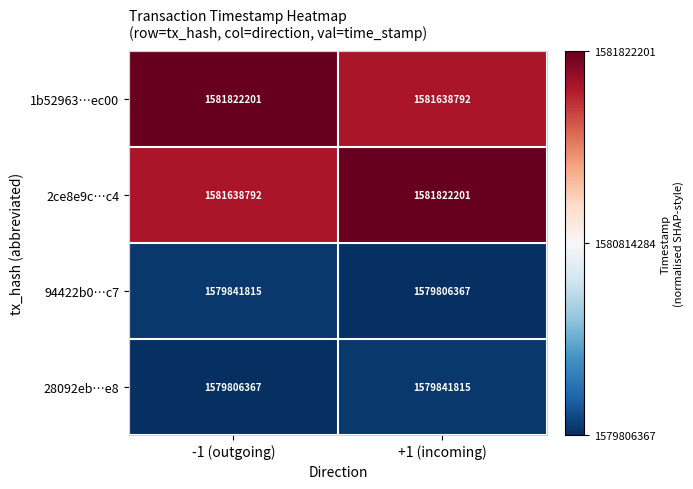

Is it true that 1b52963…ec00 equals 2549775581 at +1 (incoming)?

False